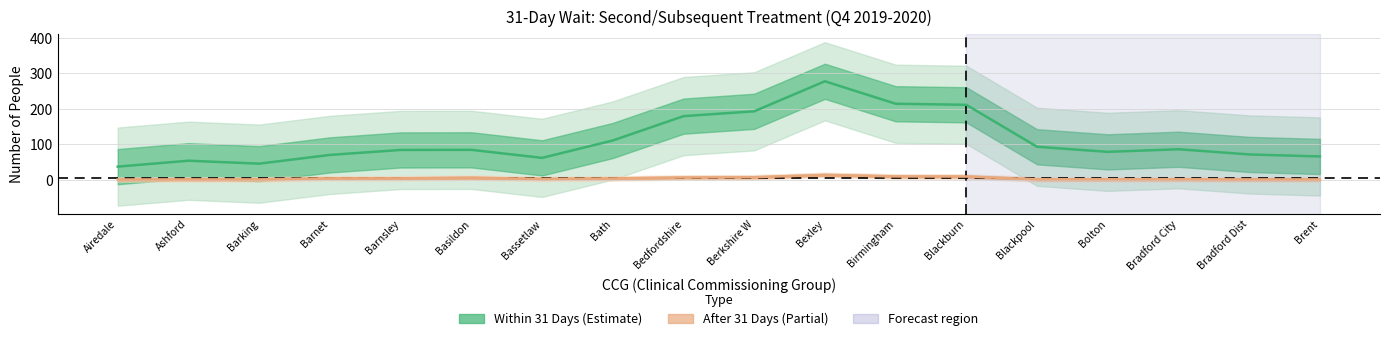

How many positive values does the after_31 series have?

14